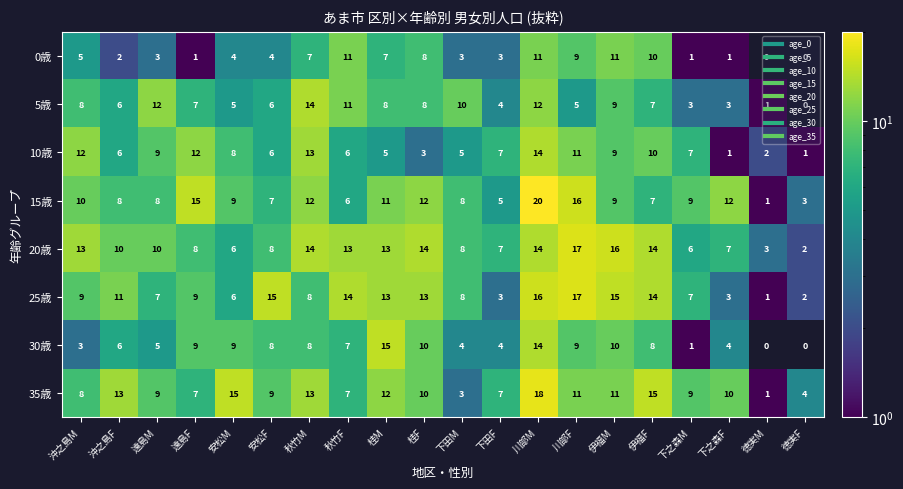

What is the difference between the highest and lowest values at 遠島M?

9